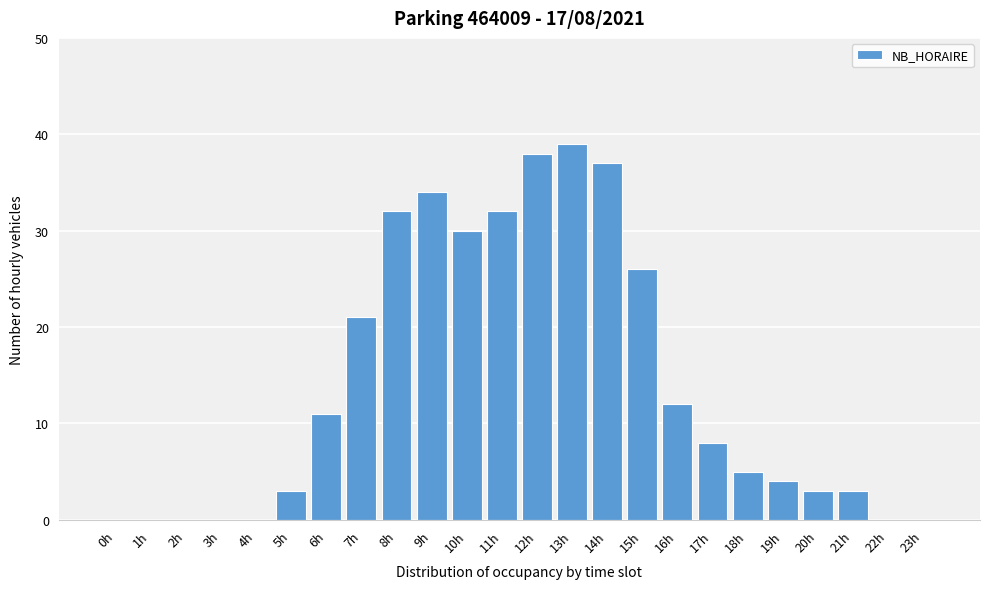

Reading left to right, what are all the values shown in this chart?

0h=0	1h=0	2h=0	3h=0	4h=0	5h=3	6h=11	7h=21	8h=32	9h=34	10h=30	11h=32	12h=38	13h=39	14h=37	15h=26	16h=12	17h=8	18h=5	19h=4	20h=3	21h=3	22h=0	23h=0